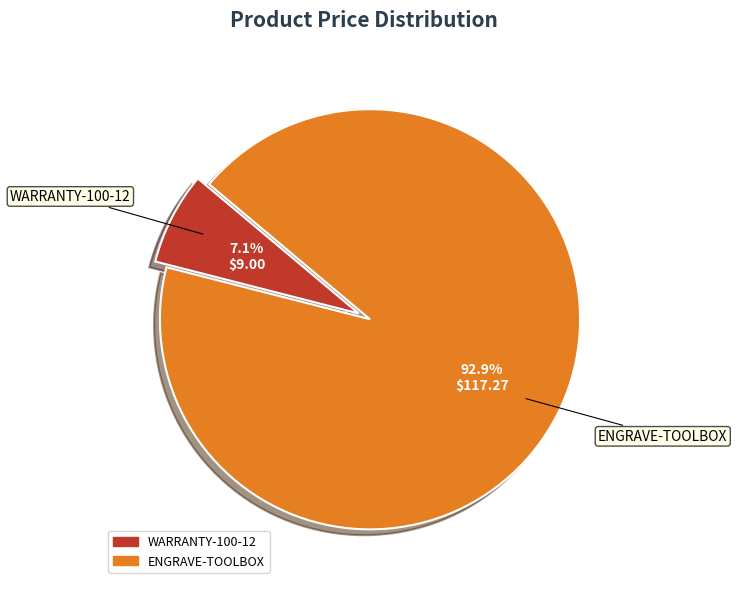

Is the sum of ENGRAVE-TOOLBOX and WARRANTY-100-12 greater than half?

Yes